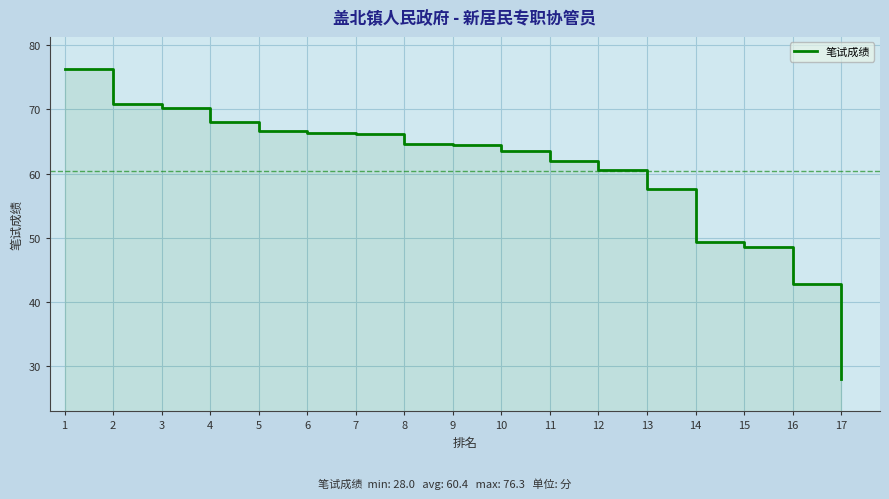

What is the sum of all values?

1026.4